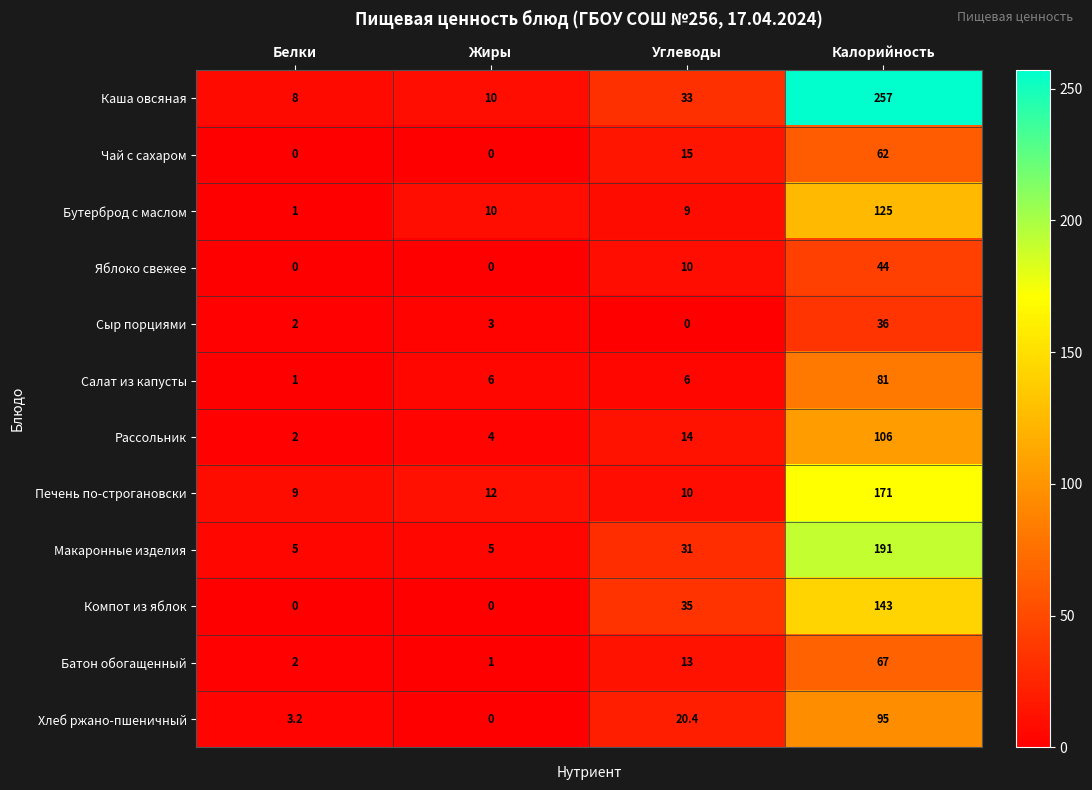

What is the total value across all series at Жиры?

51.0